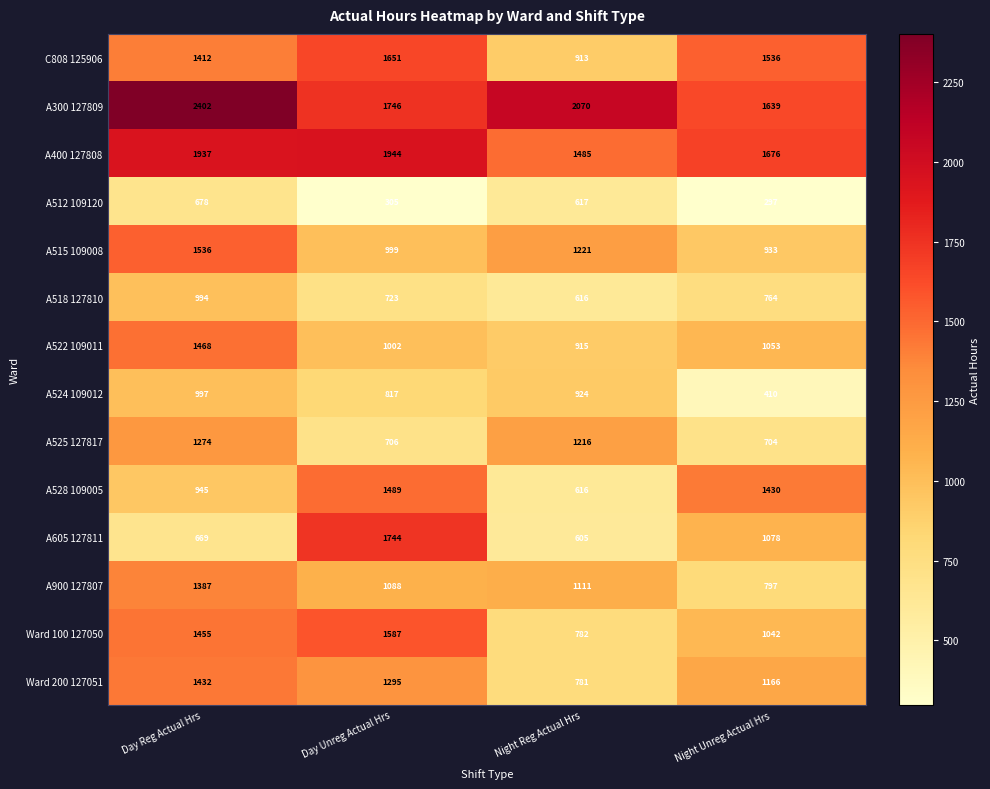

Which series has the largest total across all categories?

A300 127809